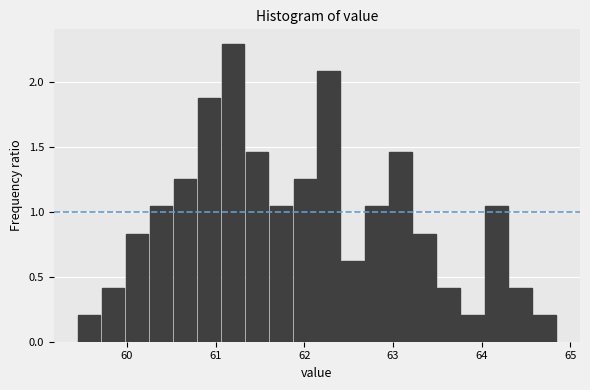

Around what value on the x-axis is the tallest bar? Give the approximate position of its centre, as read against the axis.

61.2